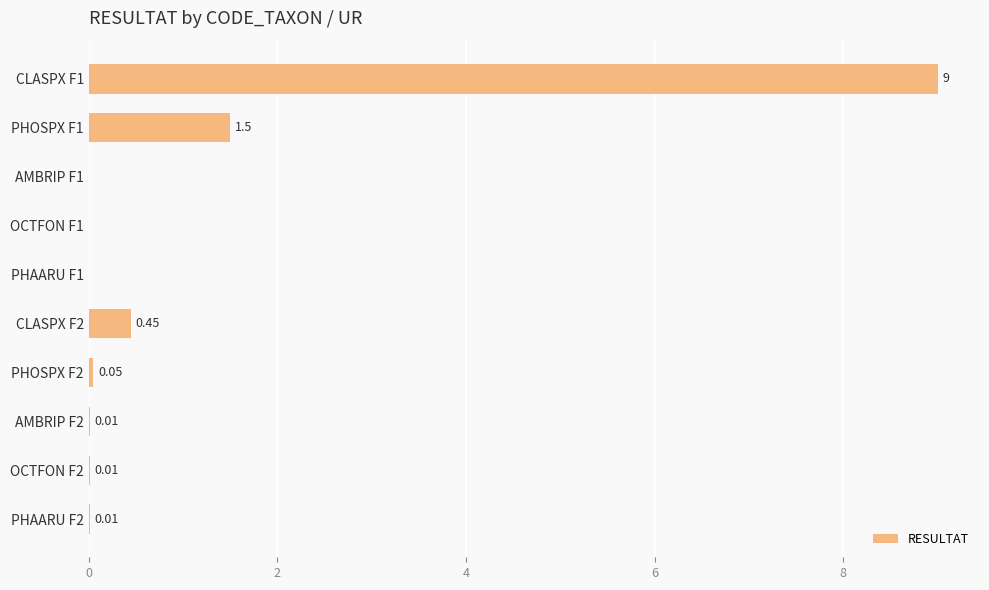

What is the sum of all values?

11.0